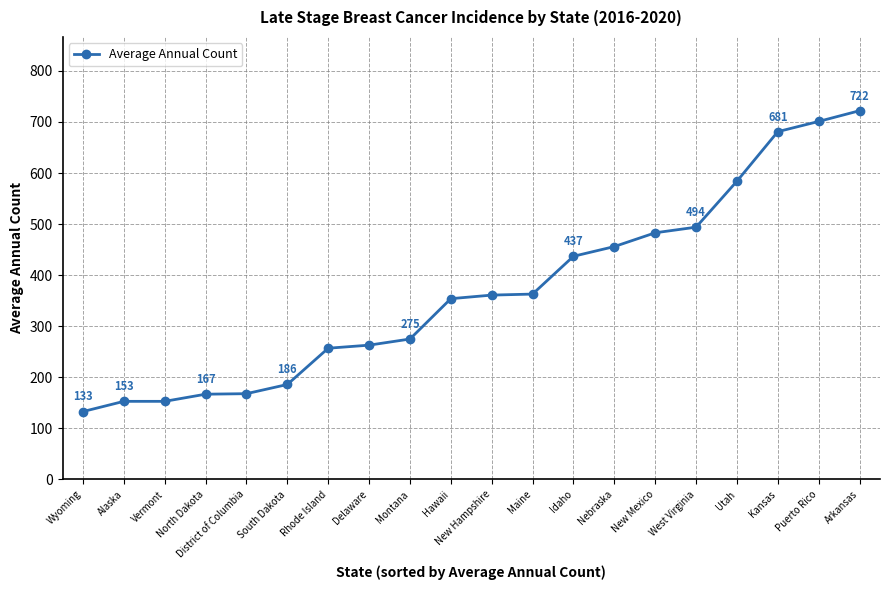

Does the chart display data point markers on the line(s)?

Yes